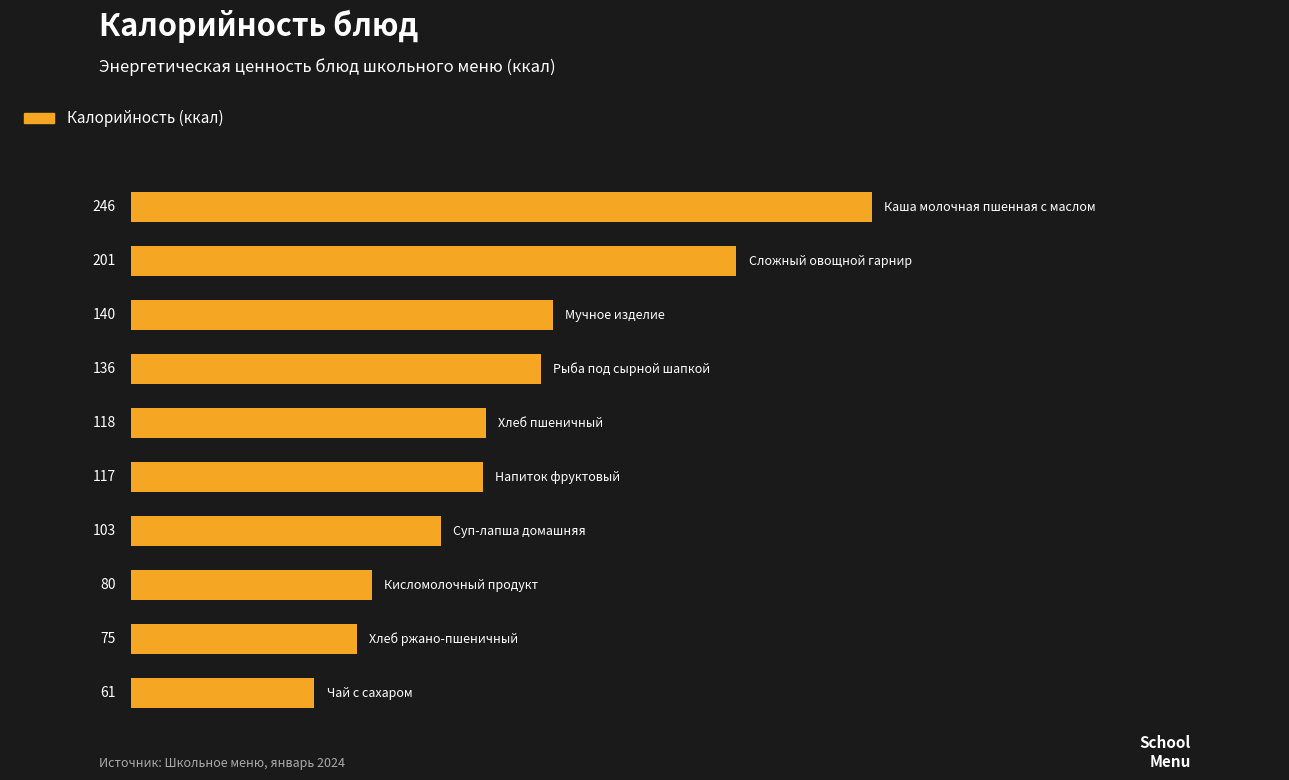

What is the value of the 6th bar from the top?

117